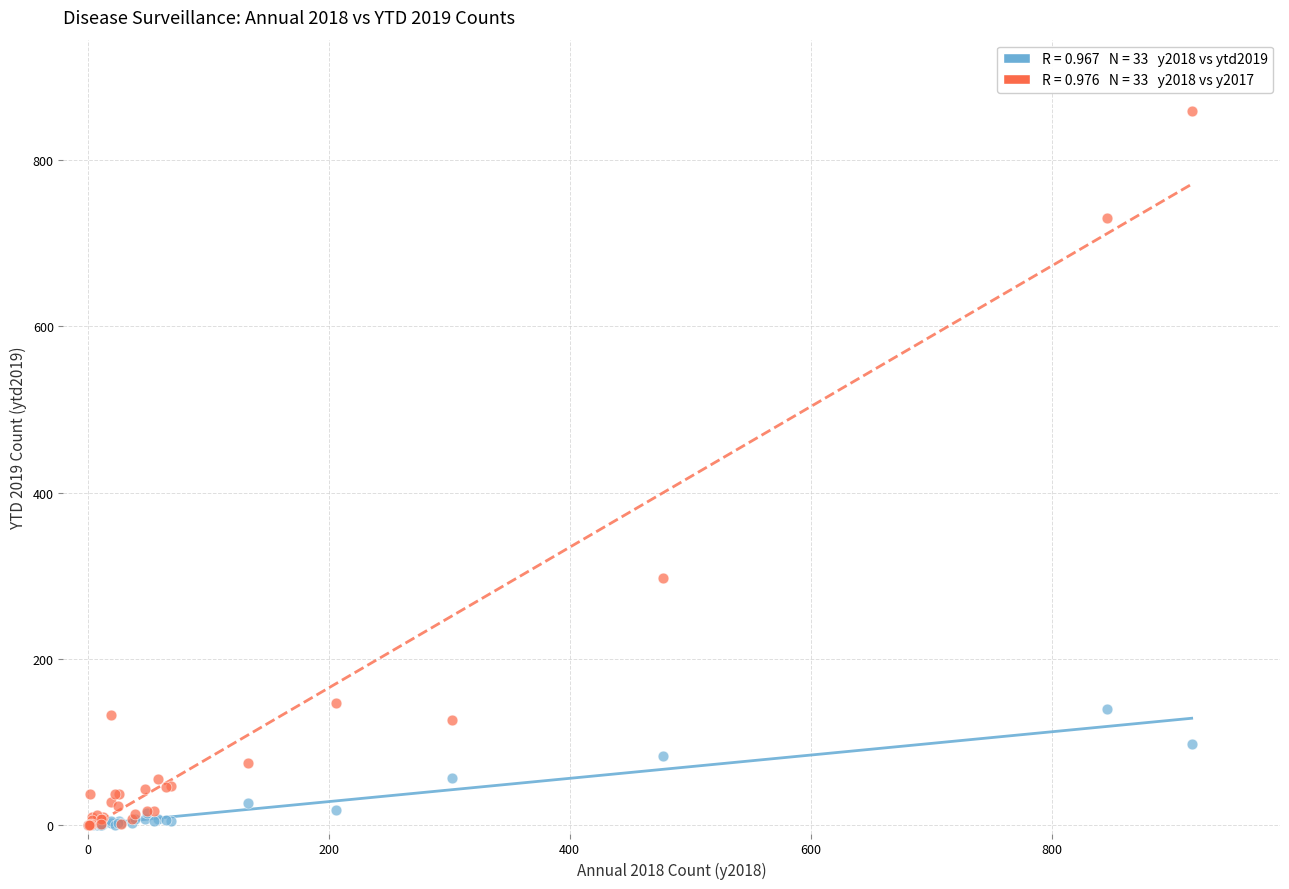

Across all series, what Y value is closest to 429?

297